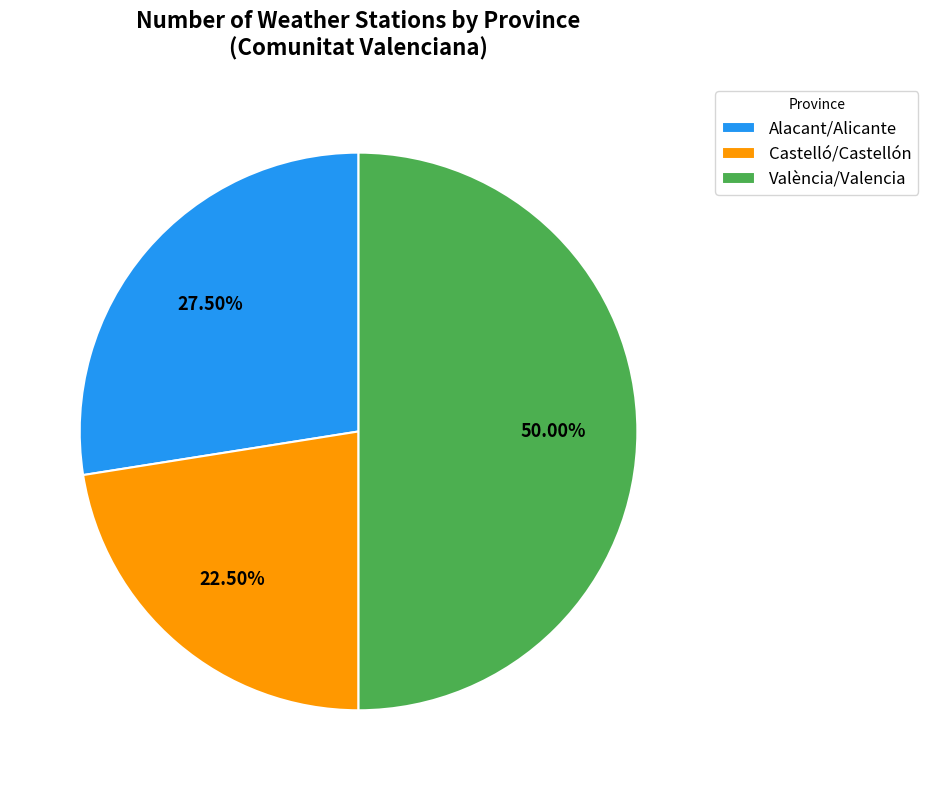

Count the number of slices in the pie.

3